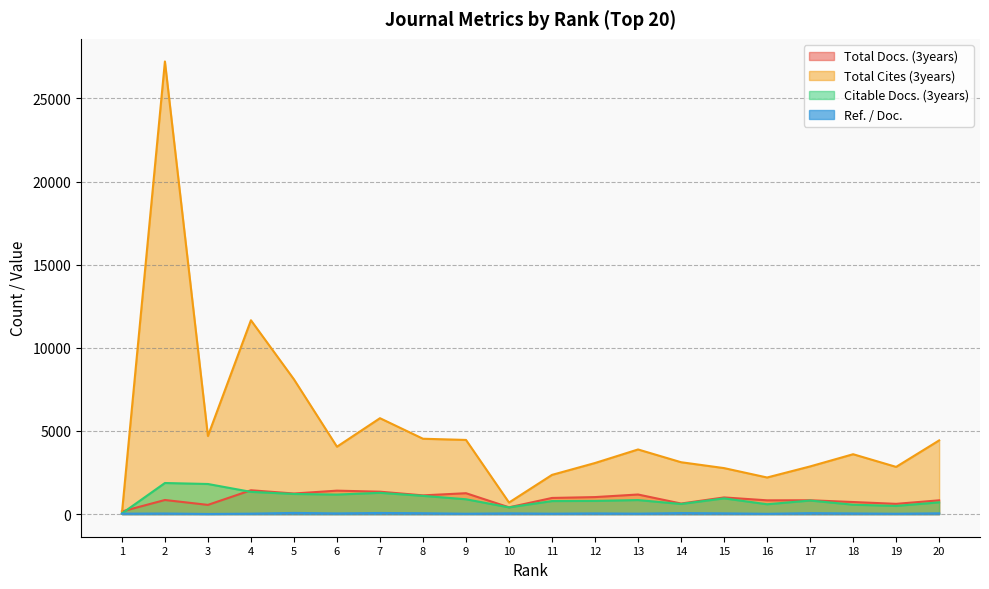

True or false: Total Cites (3years) and Citable Docs. (3years) intersect in this chart.

False